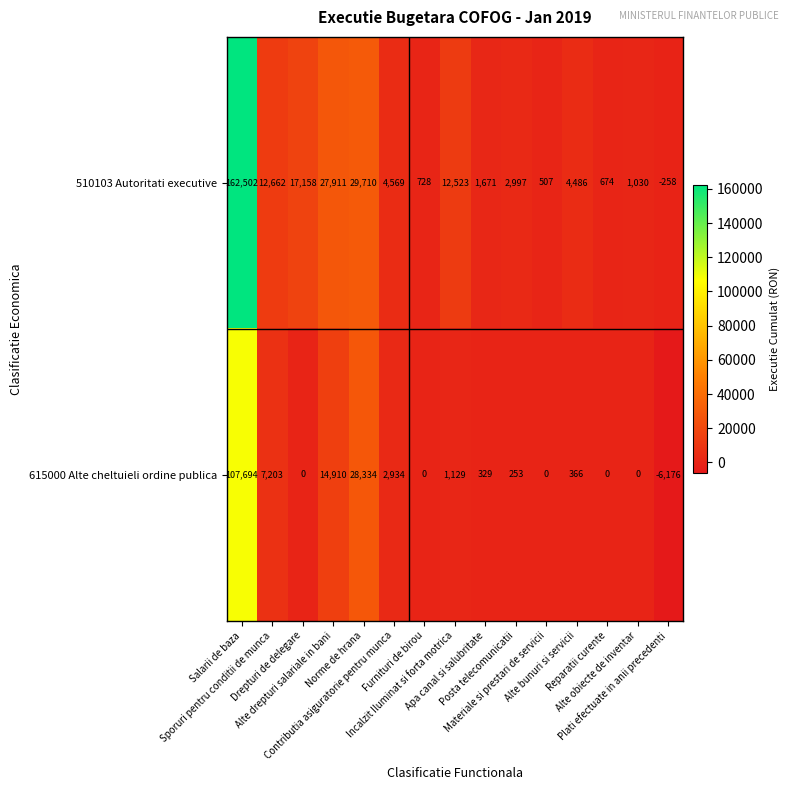

Which series has the largest total across all categories?

510103 Autoritati executive